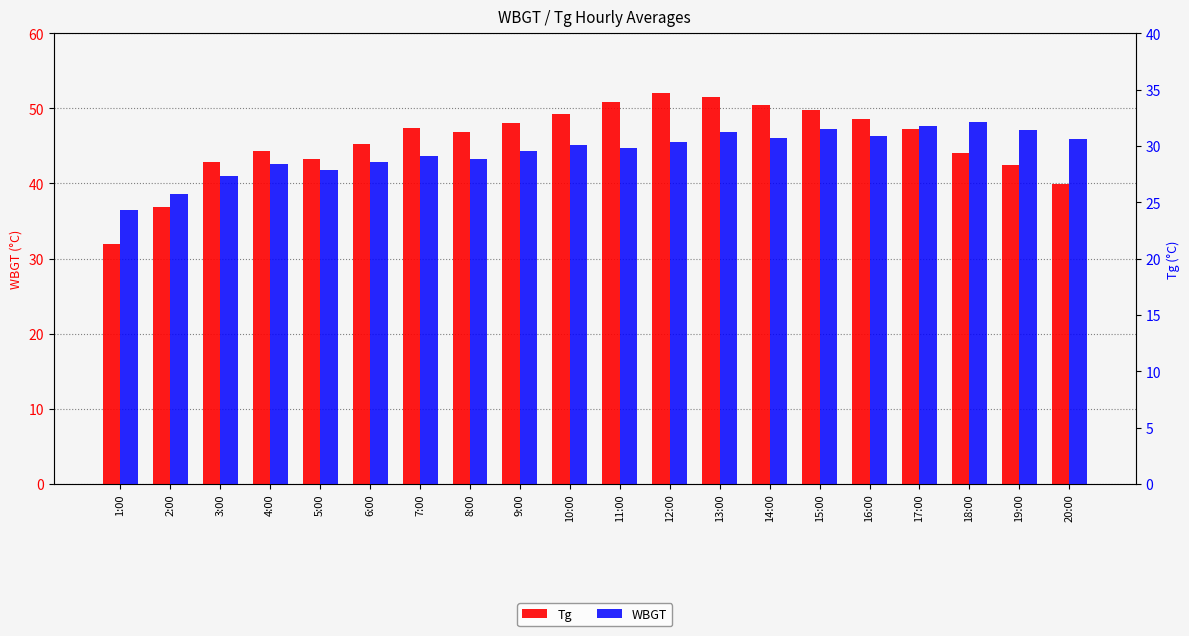

True or false: WBGT has a value of 51.6 at 18:00.

False